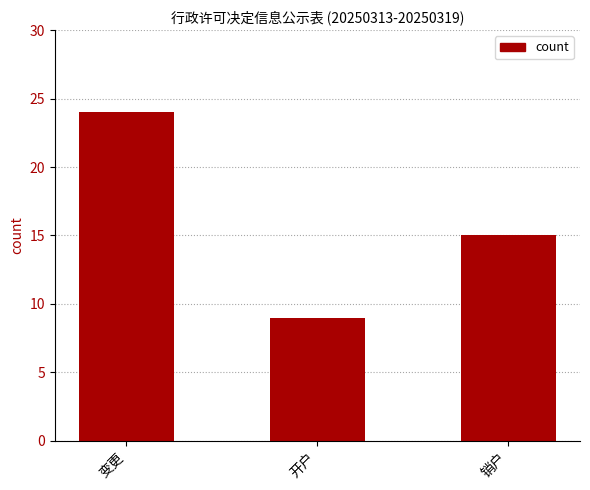

Rank the categories by value from lowest to highest.

开户, 销户, 变更